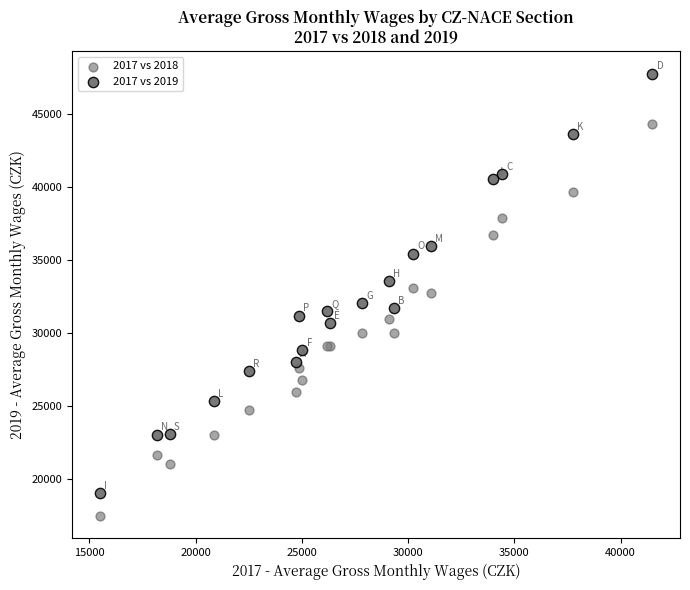

Which series has the largest Y range (max minus min)?

2017 vs 2019